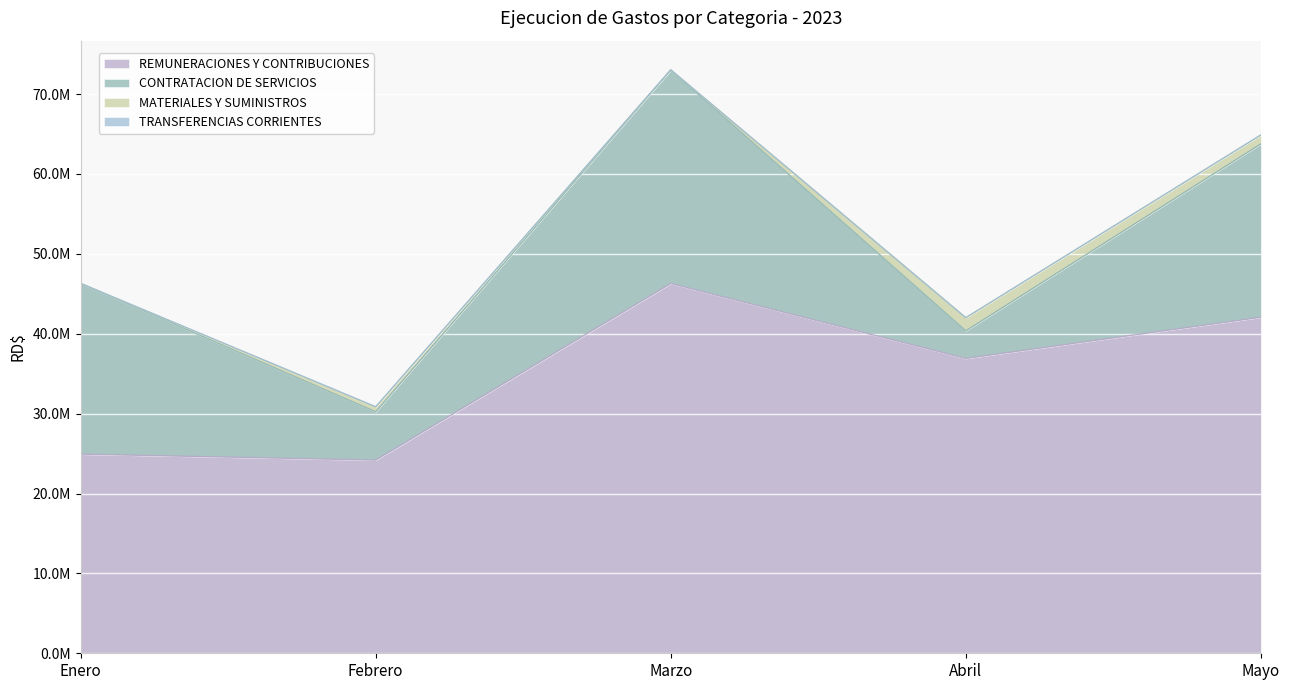

What is the spread (max minus min) of values at Marzo?

46289246.3